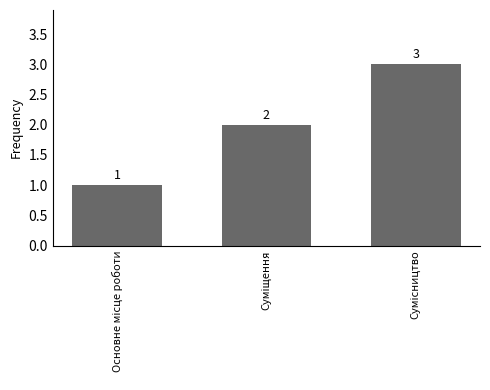

Count the values in the range 1 to 3.

3